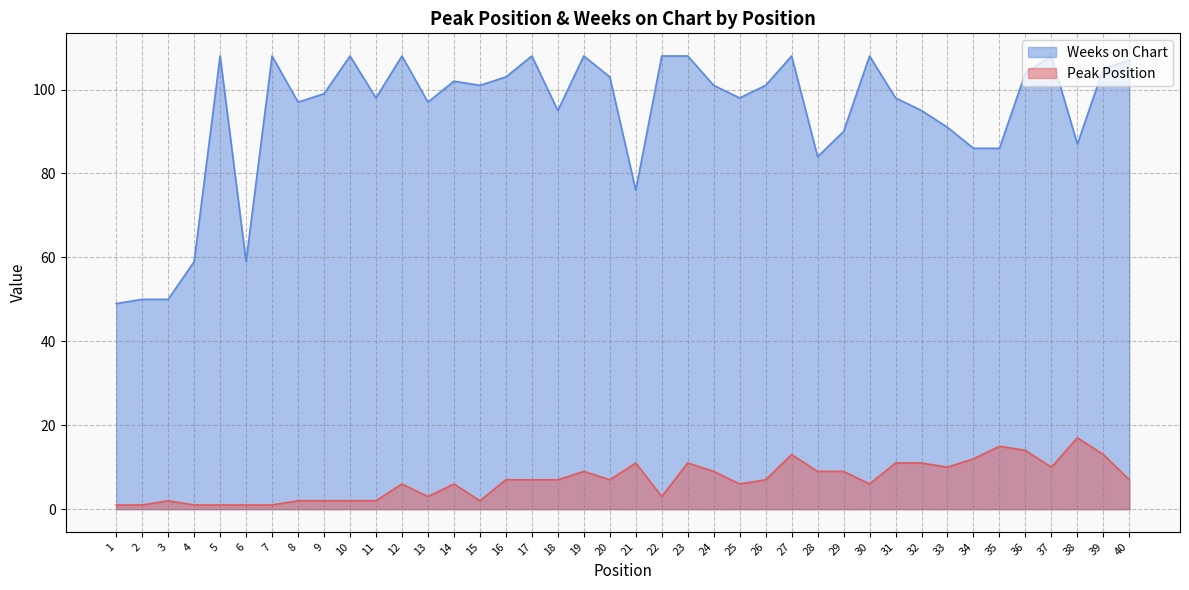

Where does the Weeks on Chart series first go above 101?

5